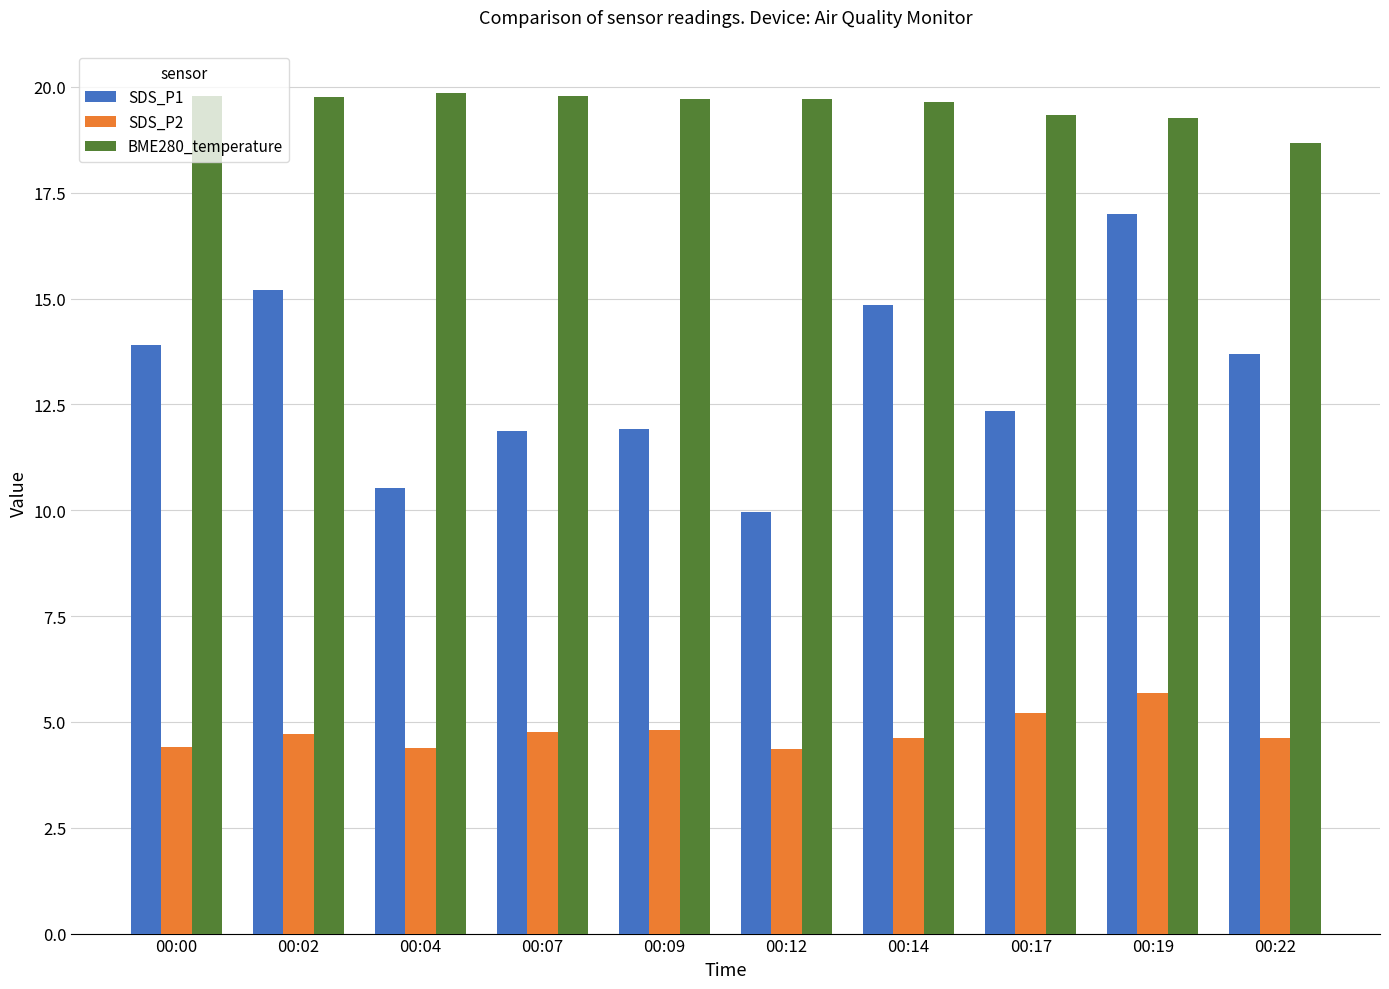

The BME280_temperature series shows 19.7 at 00:09. True or false?

True